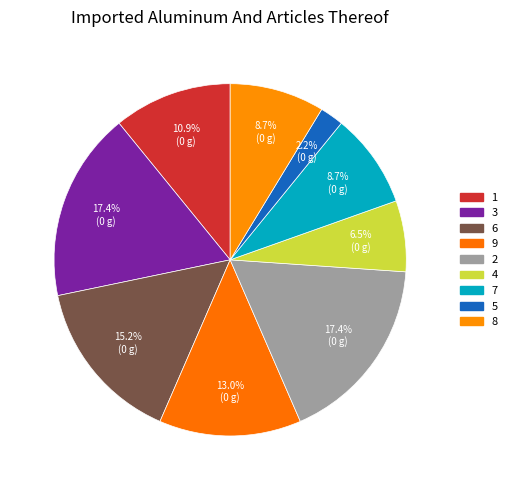

Count the number of slices in the pie.

9